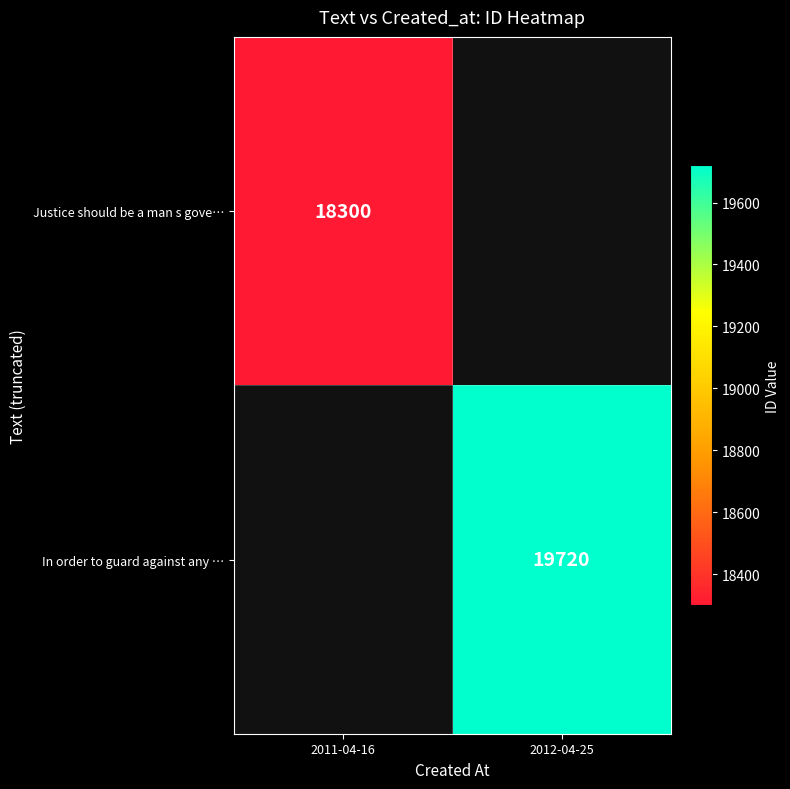

Count the number of data series in this chart.

2